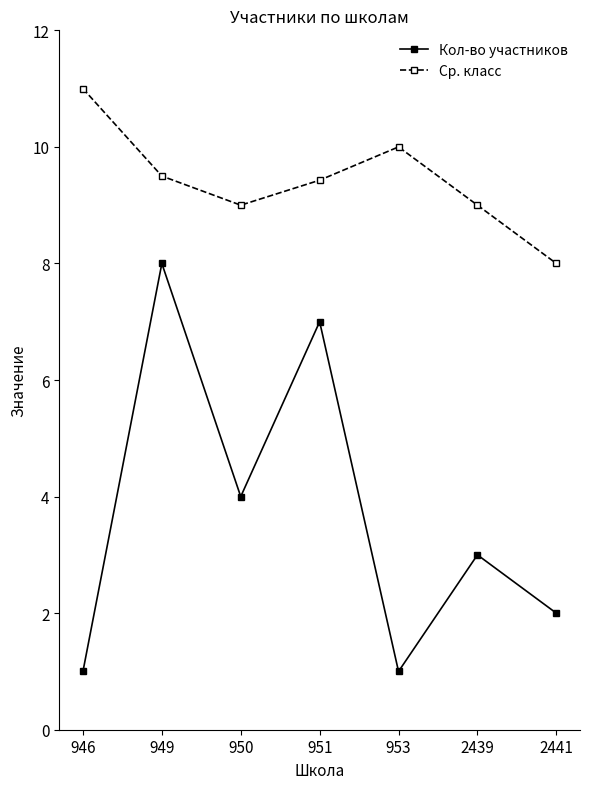

True or false: Ср. класс has more than 1 points higher than both neighbors.

False